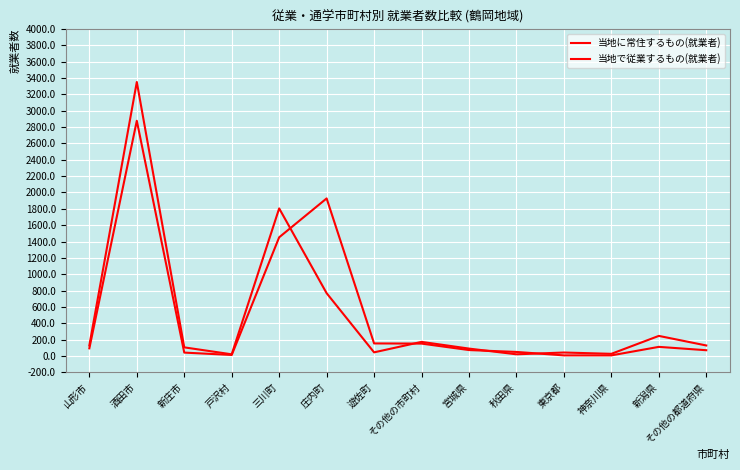

At which label is 当地に常住するもの(就業者) closest to 1686?

三川町